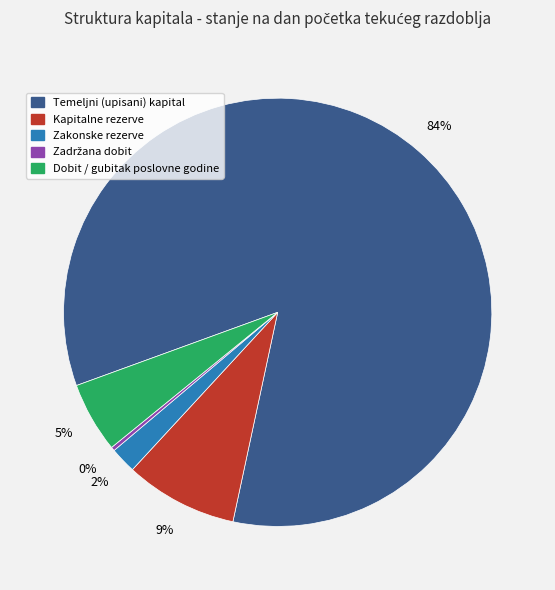

Between Temeljni (upisani) kapital and Kapitalne rezerve, which is larger?

Temeljni (upisani) kapital